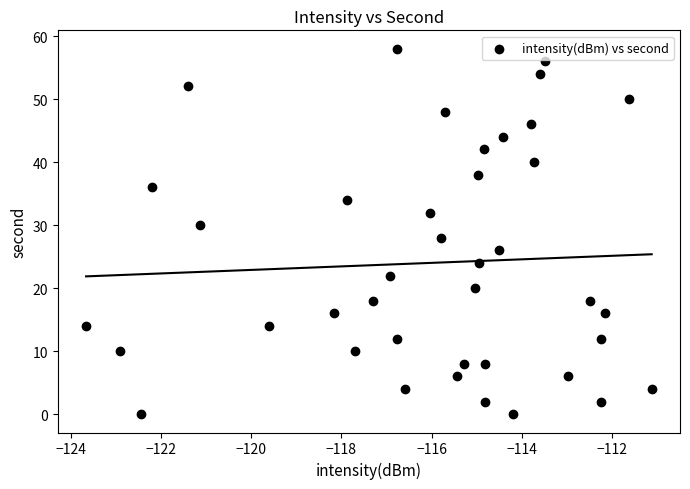

What is the range of Y values (max minus min)?

58